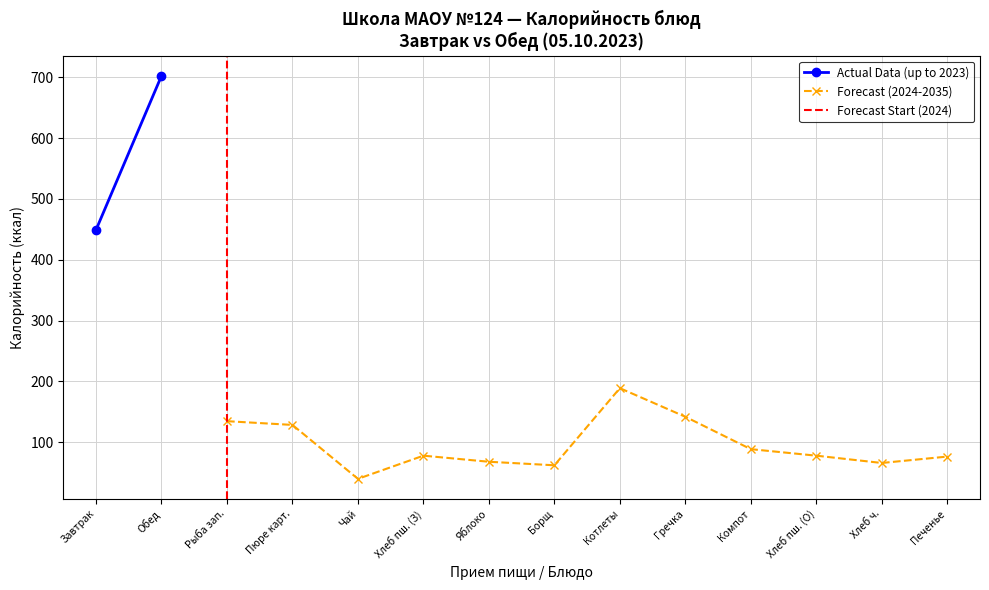

True or false: Forecast (2024-2035) has a value of 68.0 at Яблоко.

True